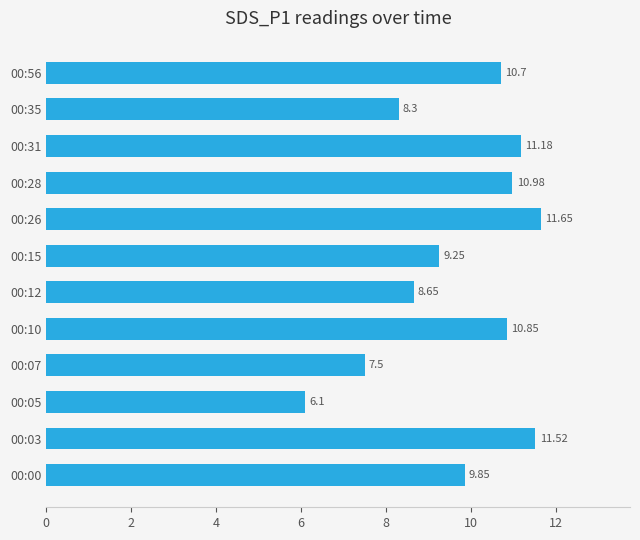

Rank the categories by value from highest to lowest.

00:26, 00:03, 00:31, 00:28, 00:10, 00:56, 00:00, 00:15, 00:12, 00:35, 00:07, 00:05